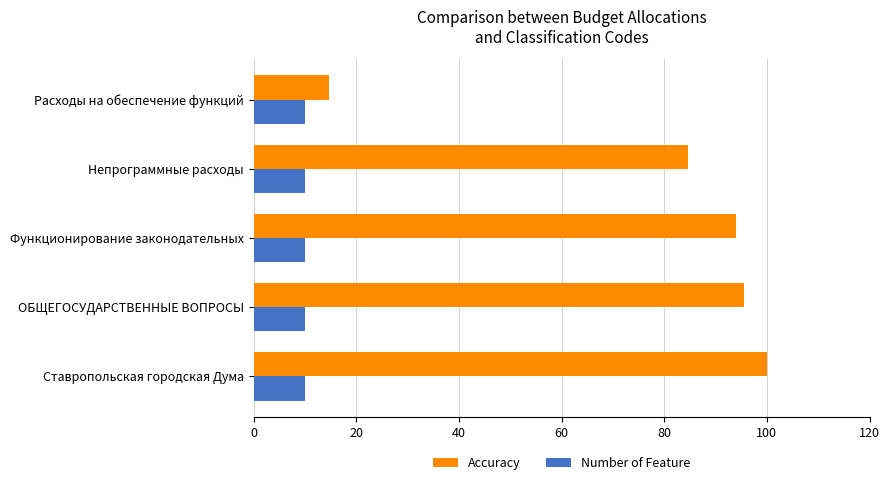

What is the spread (max minus min) of values at Расходы на обеспечение функций?

4.6